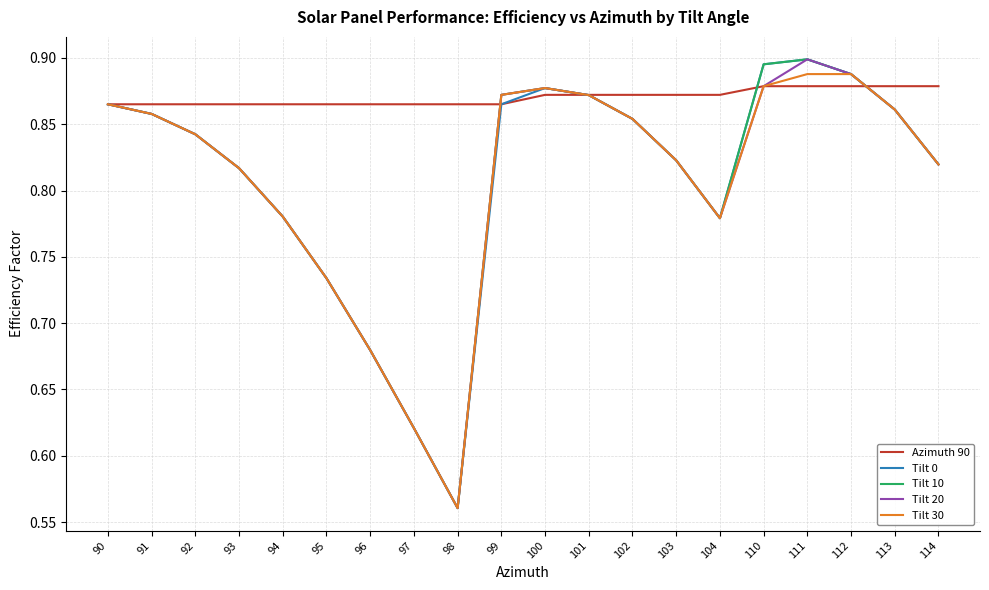

The value of Tilt 0 at 102 is 1.1. True or false?

False